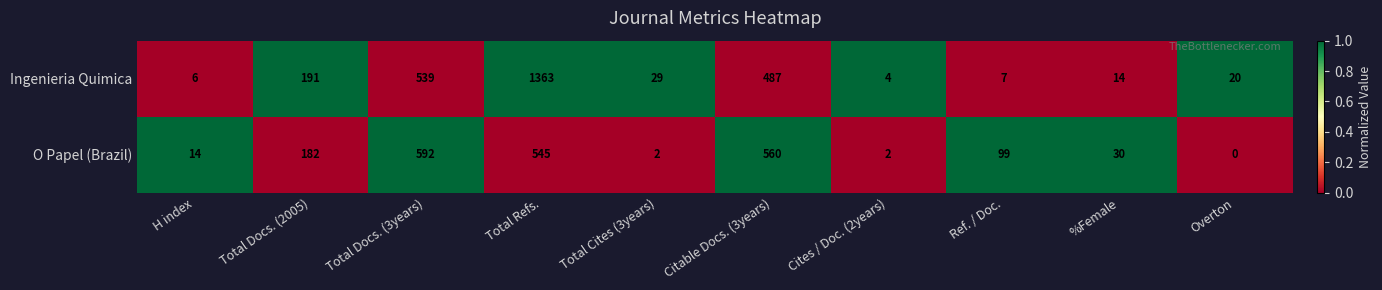

What is the total value across all series at Overton?

20